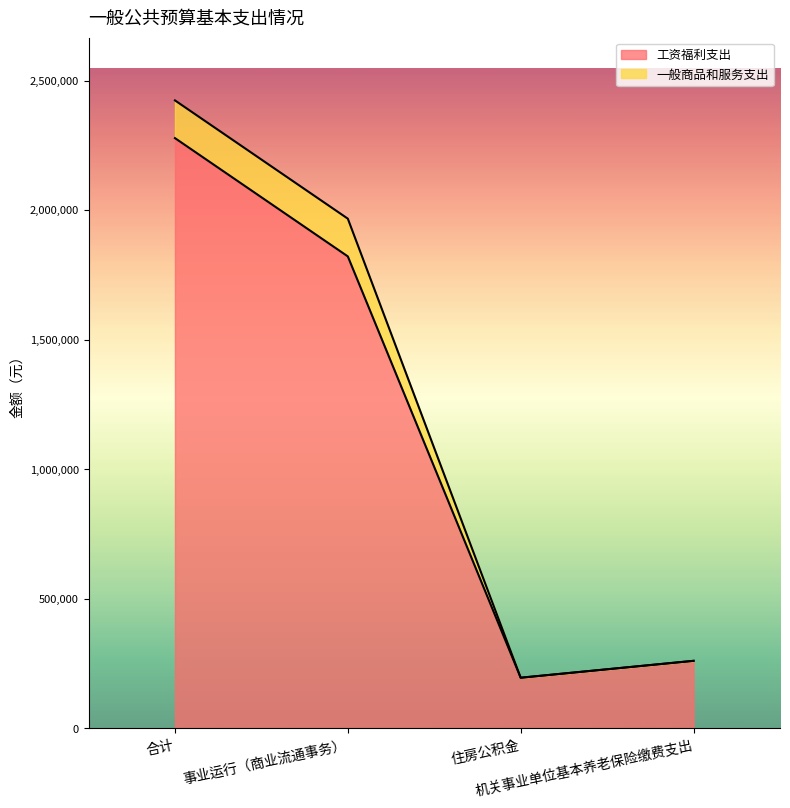

What is the sum of all 工资福利支出 values?

4555500.3